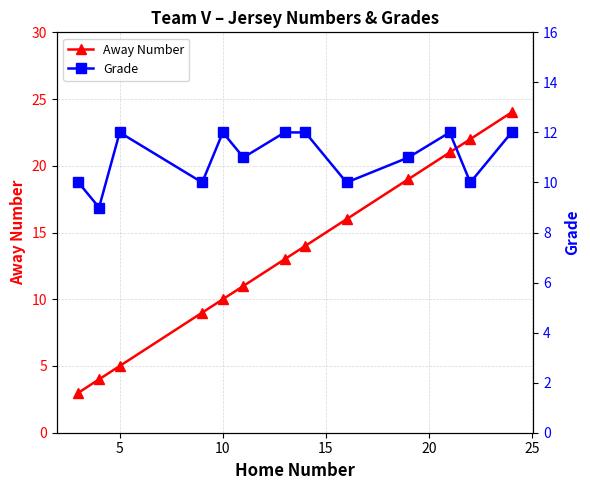

True or false: Away Number has more than 0 points higher than both neighbors.

False